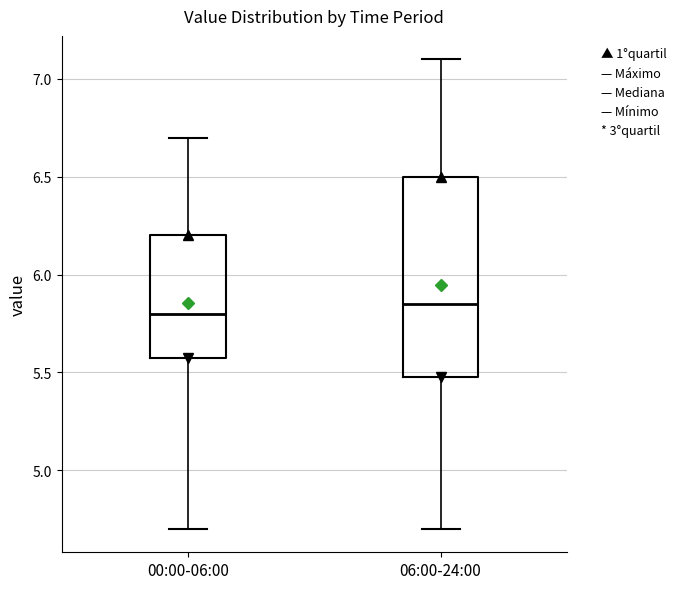

Comparing the boxes themselves (not the whiskers), which one is the tallest?

06:00-24:00